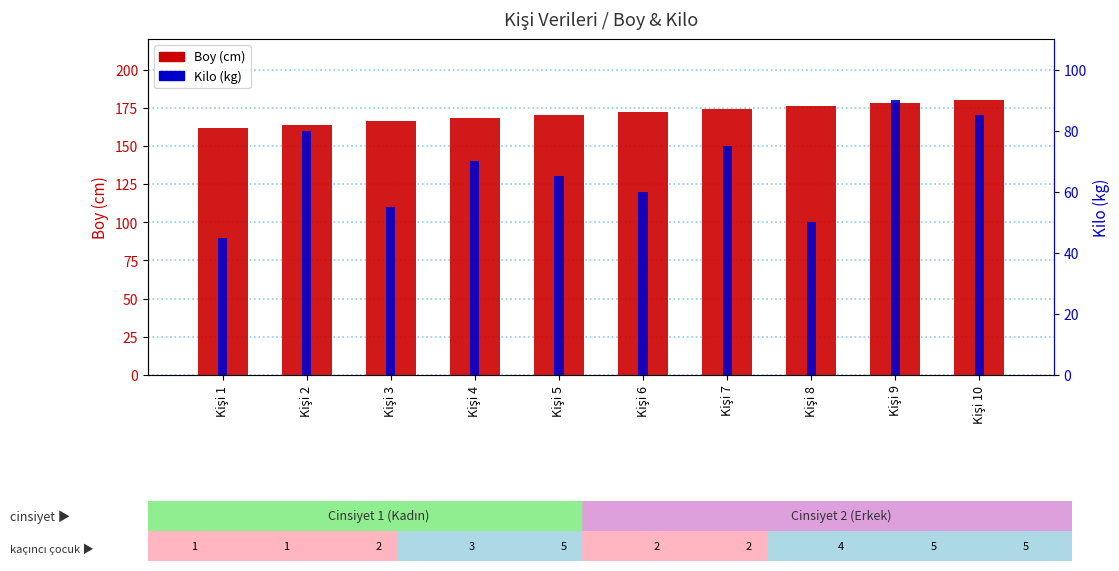

What is the difference between the highest and lowest values at Kişi 7?

99